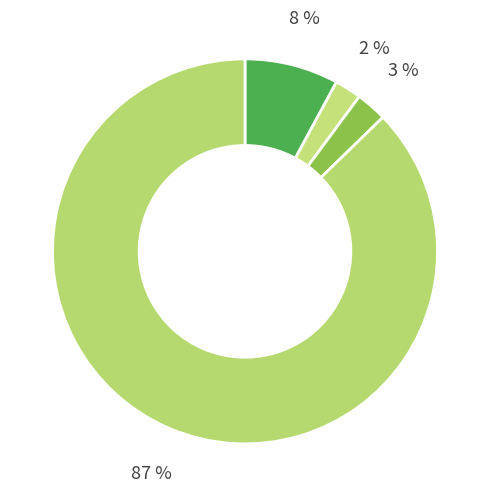

Count the number of slices in the pie.

4